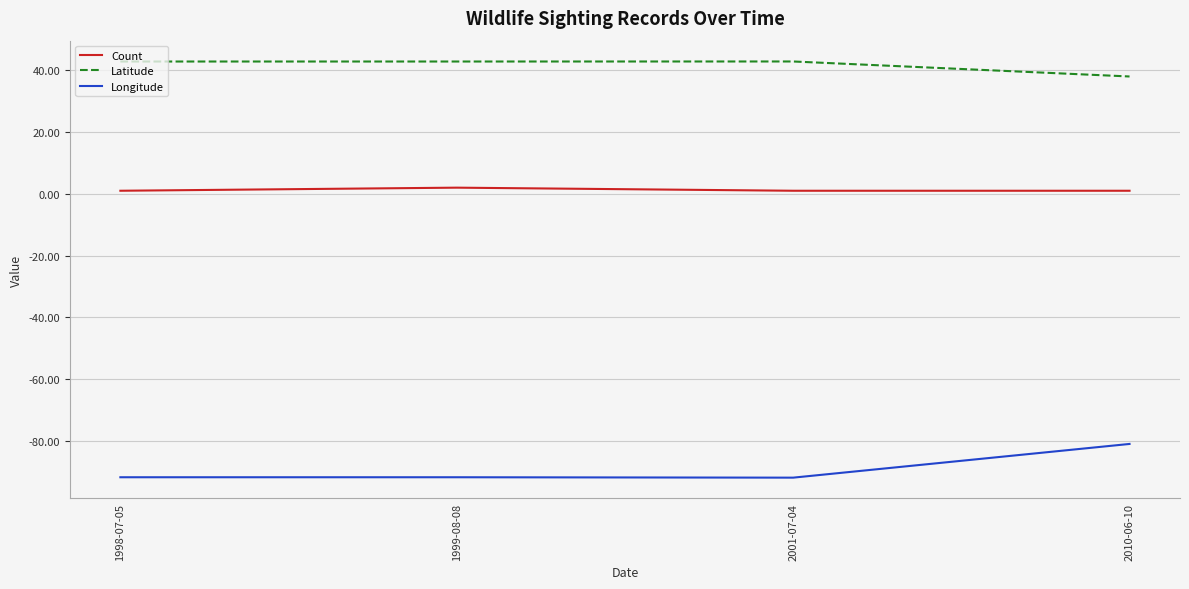

Which series has the largest total across all categories?

Latitude